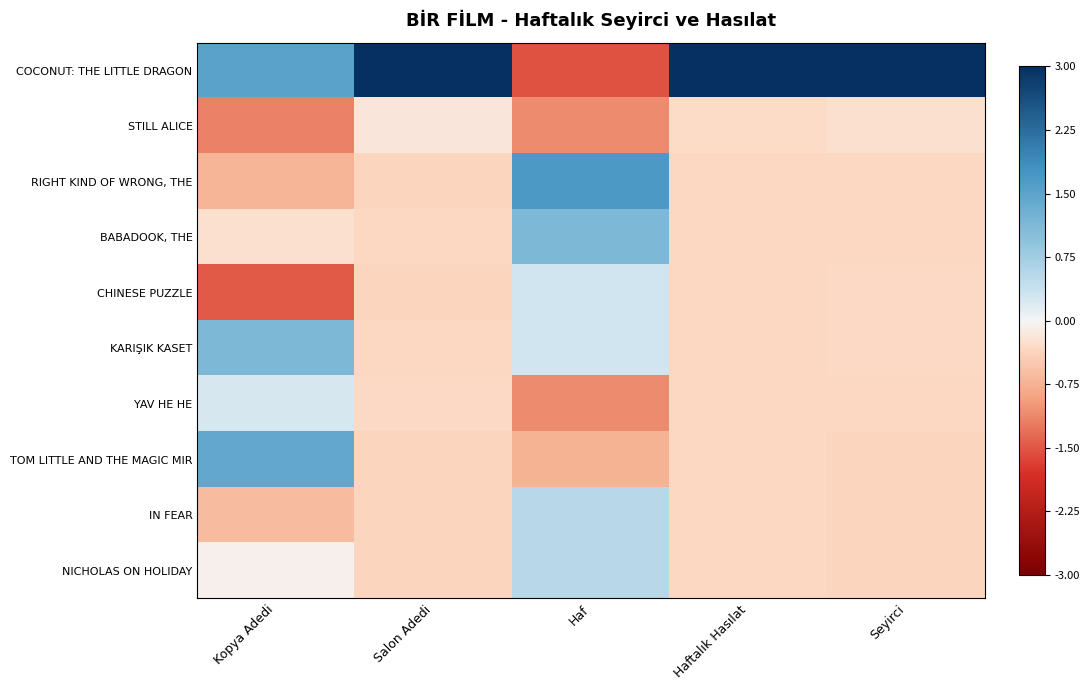

Reading left to right, what are all the values shown in this chart?

COCONUT: THE LITTLE DRAGON: Kopya Adedi=1.5	Salon Adedi=3.0	Haf=-1.5	Haftalık Hasılat=3.0	Seyirci=3.0
STILL ALICE: Kopya Adedi=-1.2	Salon Adedi=-0.2	Haf=-1.1	Haftalık Hasılat=-0.3	Seyirci=-0.3
RIGHT KIND OF WRONG, THE: Kopya Adedi=-0.7	Salon Adedi=-0.4	Haf=1.7	Haftalık Hasılat=-0.3	Seyirci=-0.3
BABADOOK, THE: Kopya Adedi=-0.3	Salon Adedi=-0.3	Haf=1.1	Haftalık Hasılat=-0.3	Seyirci=-0.3
CHINESE PUZZLE: Kopya Adedi=-1.5	Salon Adedi=-0.4	Haf=0.3	Haftalık Hasılat=-0.3	Seyirci=-0.3
KARIŞIK KASET: Kopya Adedi=1.1	Salon Adedi=-0.3	Haf=0.3	Haftalık Hasılat=-0.3	Seyirci=-0.3
YAV HE HE: Kopya Adedi=0.3	Salon Adedi=-0.3	Haf=-1.1	Haftalık Hasılat=-0.3	Seyirci=-0.3
TOM LITTLE AND THE MAGIC MIR: Kopya Adedi=1.4	Salon Adedi=-0.4	Haf=-0.7	Haftalık Hasılat=-0.3	Seyirci=-0.4
IN FEAR: Kopya Adedi=-0.7	Salon Adedi=-0.4	Haf=0.5	Haftalık Hasılat=-0.3	Seyirci=-0.4
NICHOLAS ON HOLIDAY: Kopya Adedi=-0.1	Salon Adedi=-0.4	Haf=0.5	Haftalık Hasılat=-0.3	Seyirci=-0.4